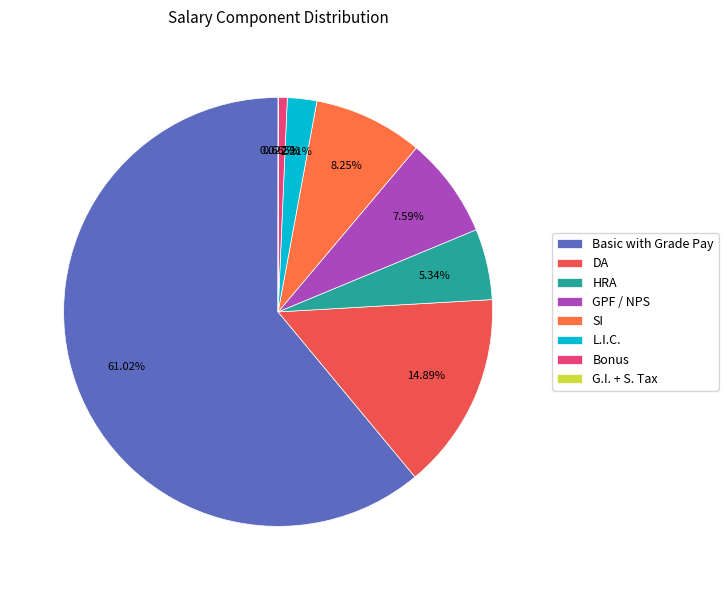

How many slices are in this pie chart?

8